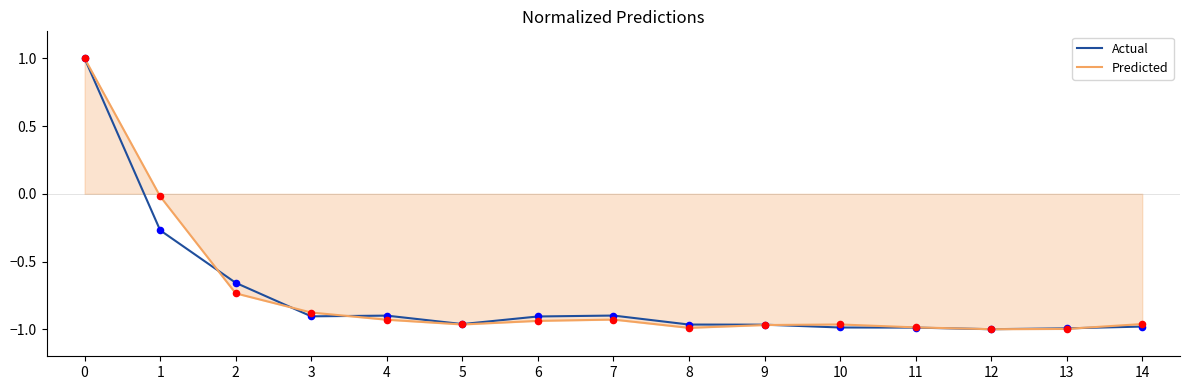

Is the value of Predicted at 0 greater than the value of Actual at 5?

Yes